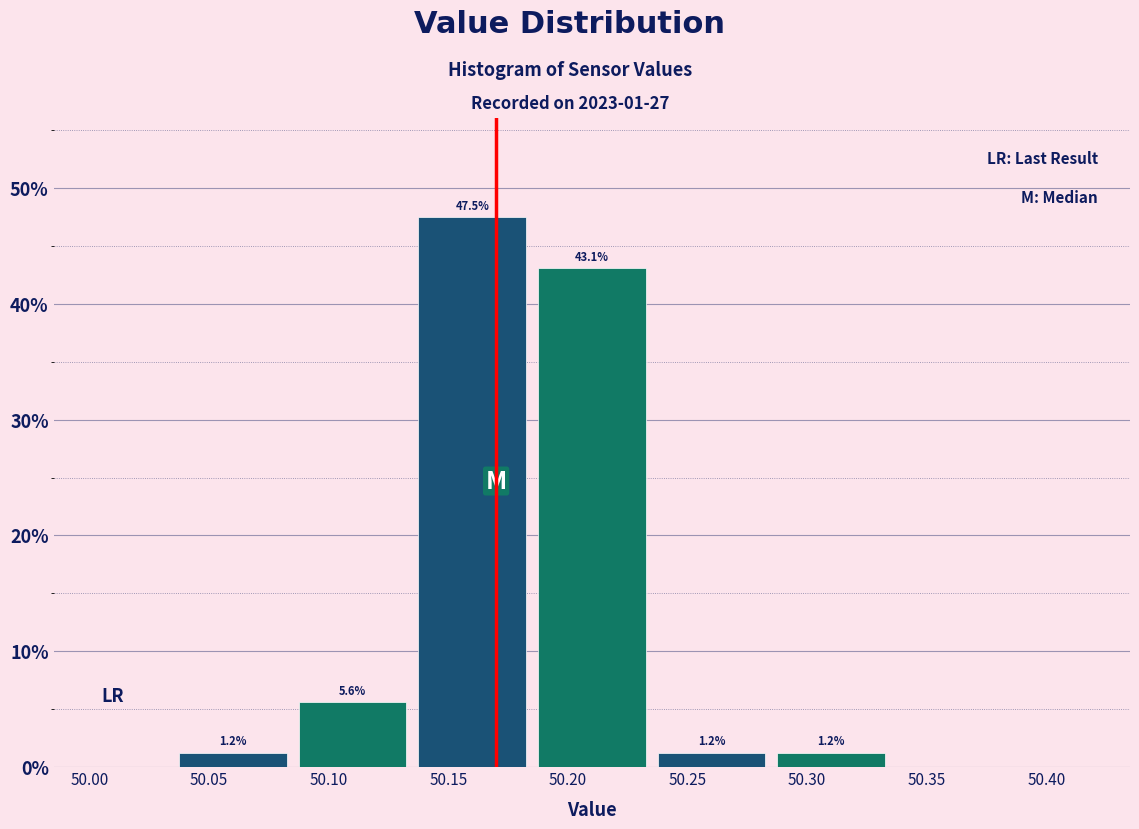

Which range on the x-axis has the tallest bar?

50.135 to 50.185